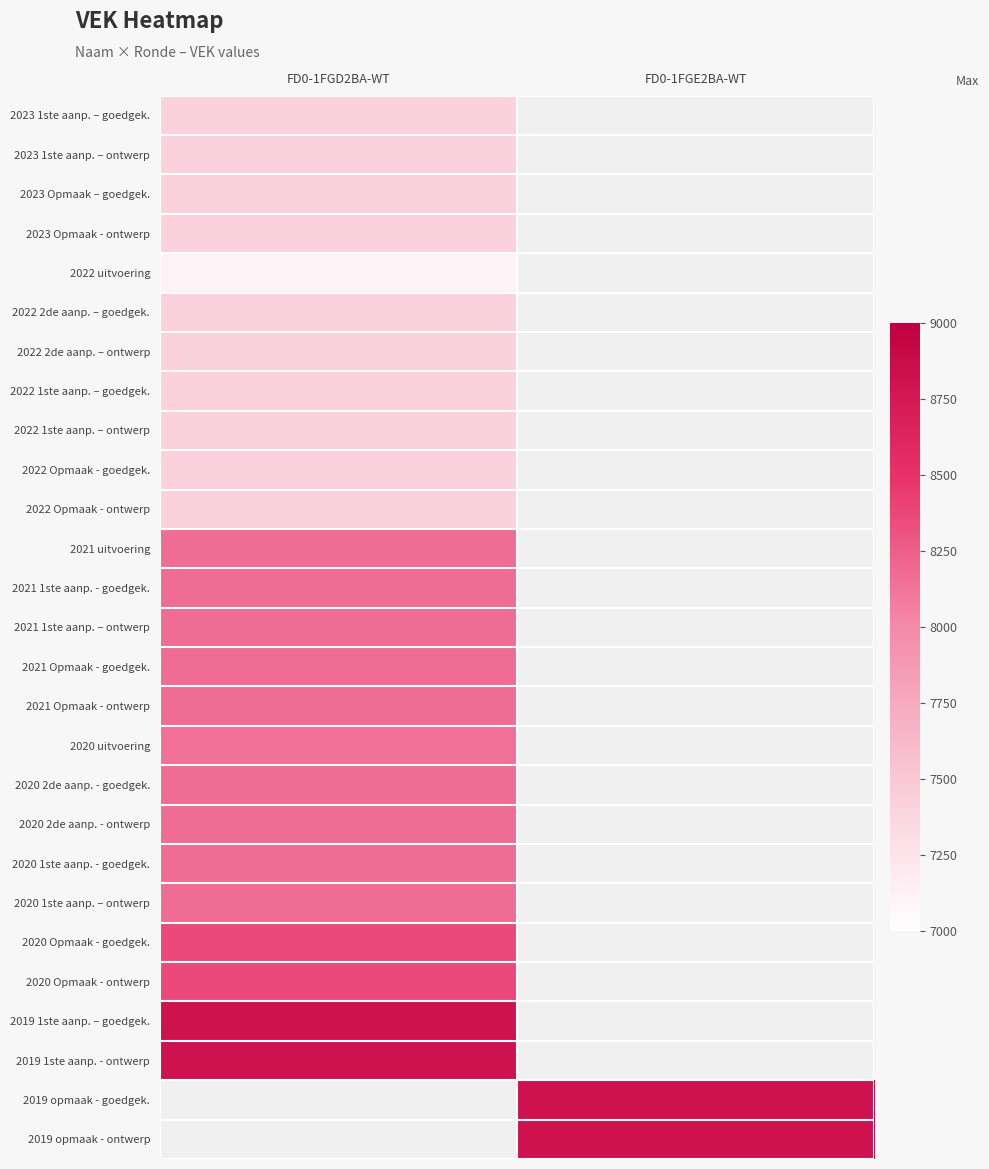

What is the minimum value shown in the chart?

7122.0